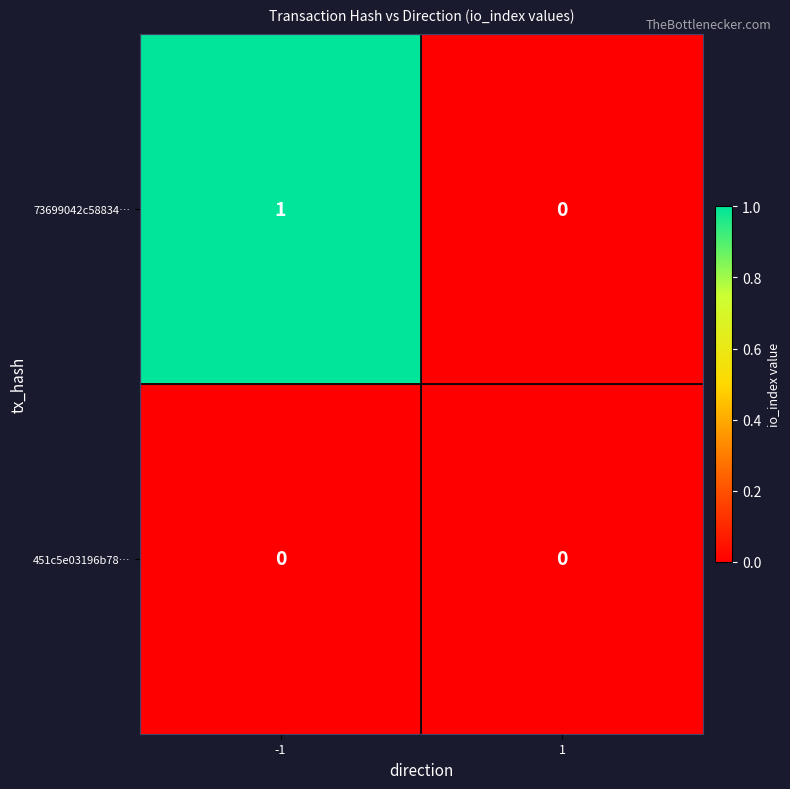

Count the number of categories in the chart.

2